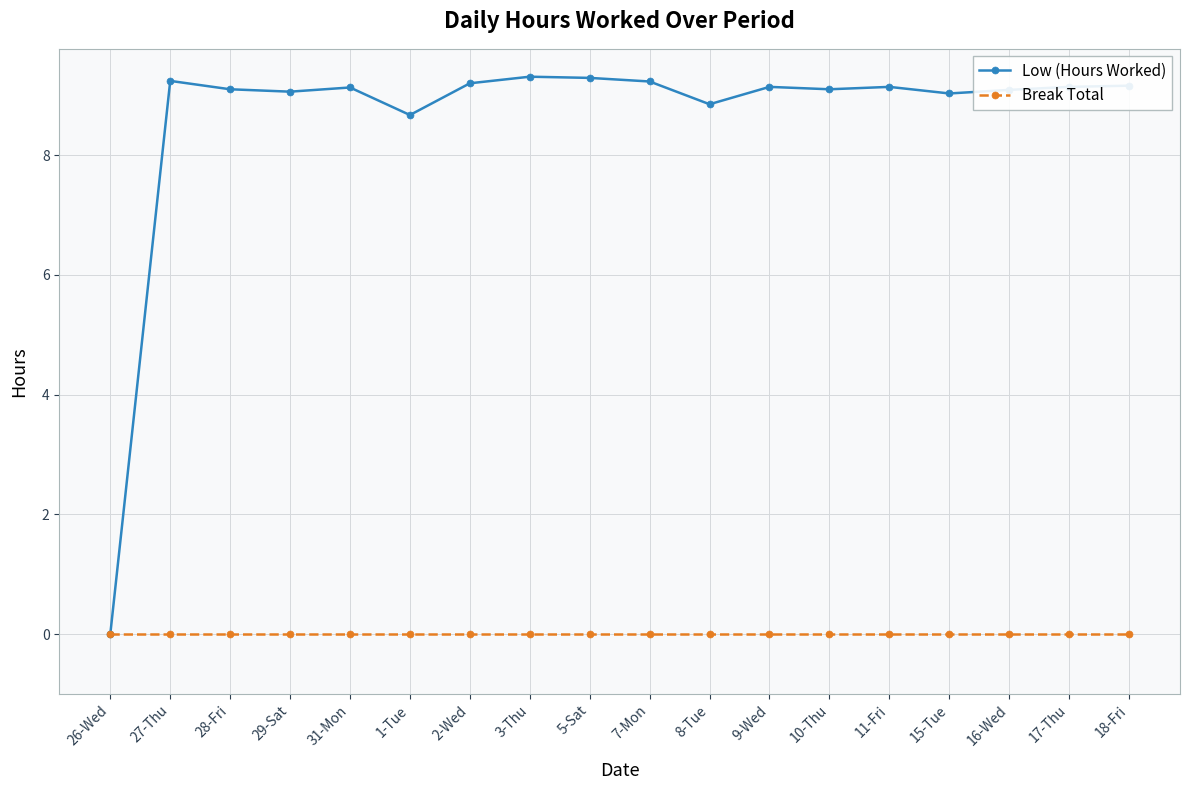

Rank the series by their average value, from highest to lowest.

Low (Hours Worked), Break Total